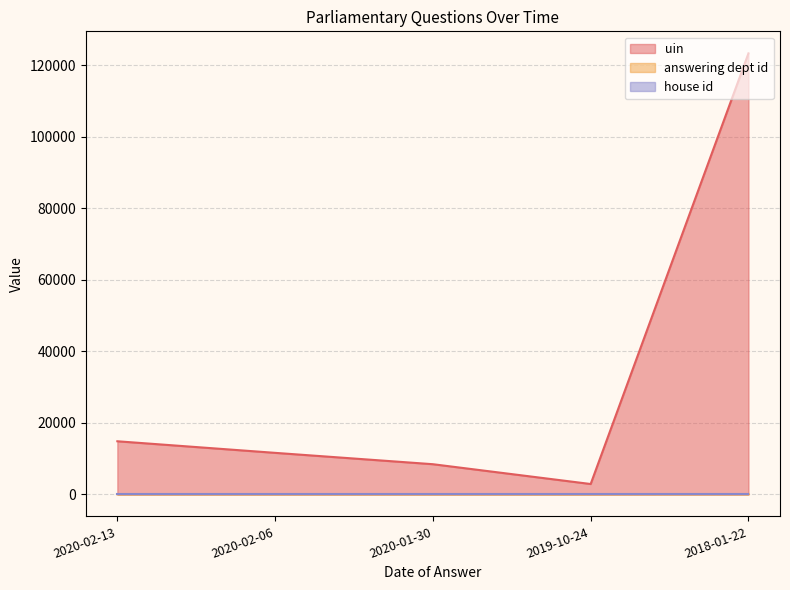

What is the difference between the maximum and minimum values in the answering dept id series?

13